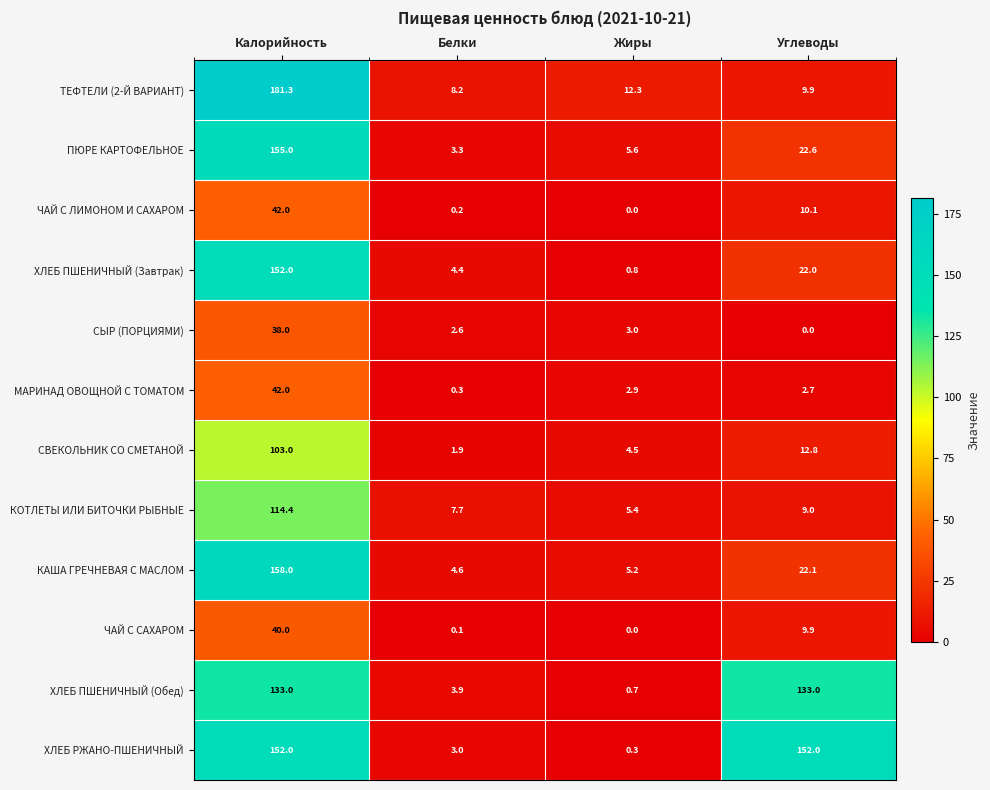

How many categories are shown in the chart?

4